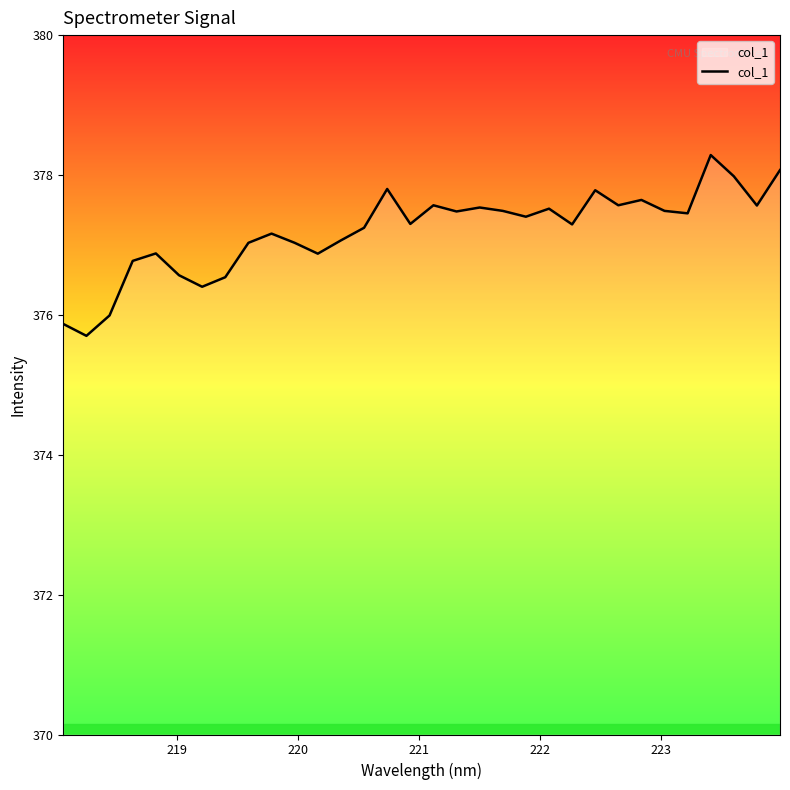

What is the difference between the maximum and minimum values?

2.6